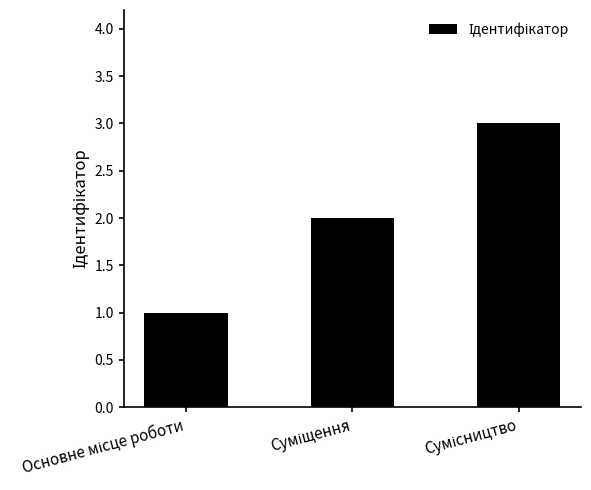

What is the sum of all values?

6